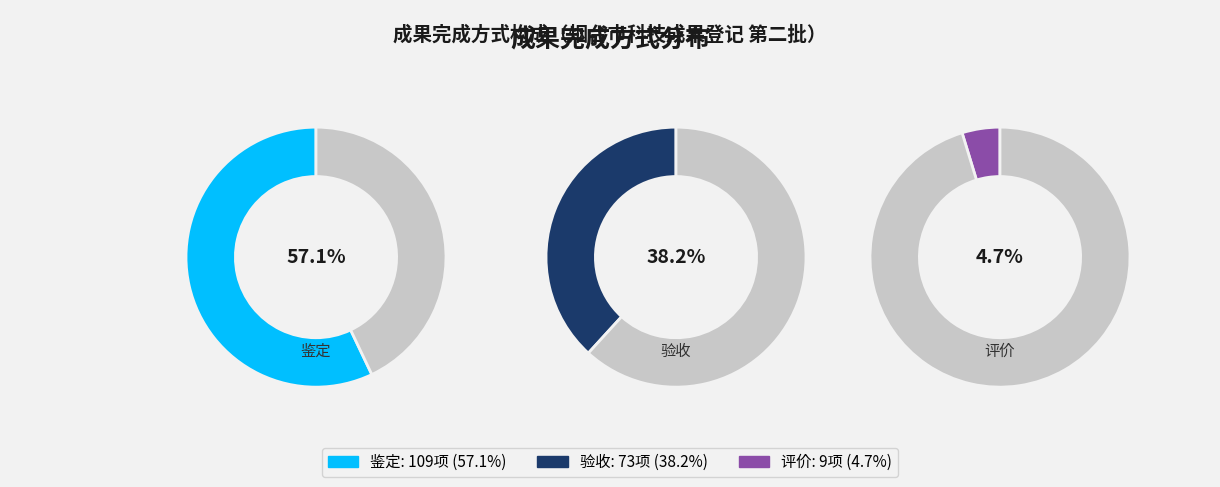

Does 鉴定 represent more than half of the total?

Yes